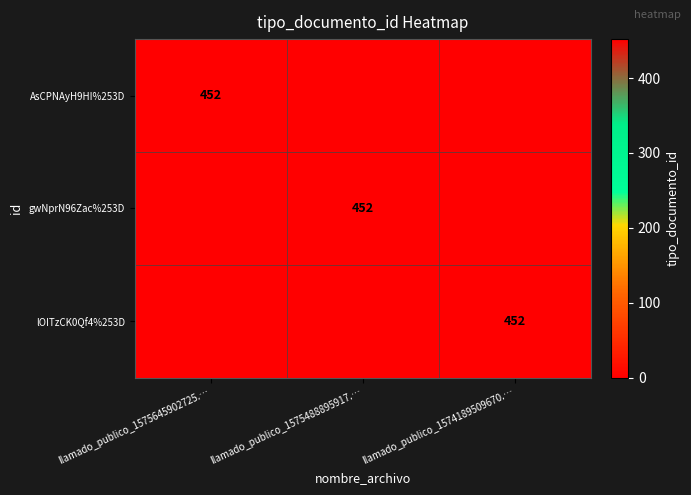

True or false: AsCPNAyH9HI%253D has a value of 311 at llamado_publico_1575645902725.….

False